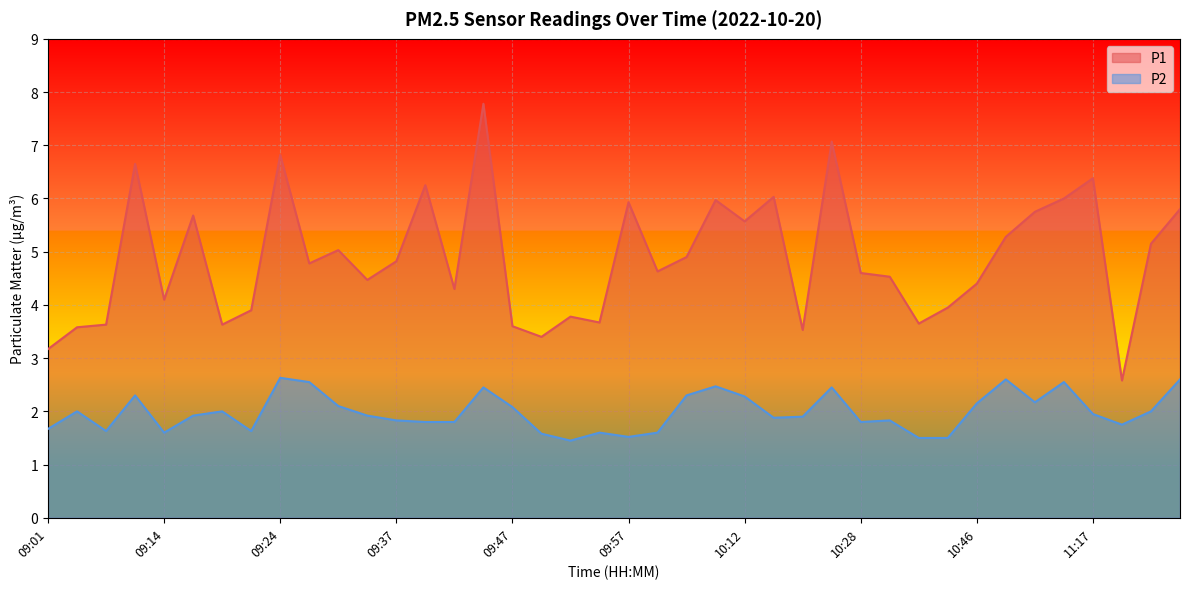

True or false: P1 has more than 0 interior local peaks.

True